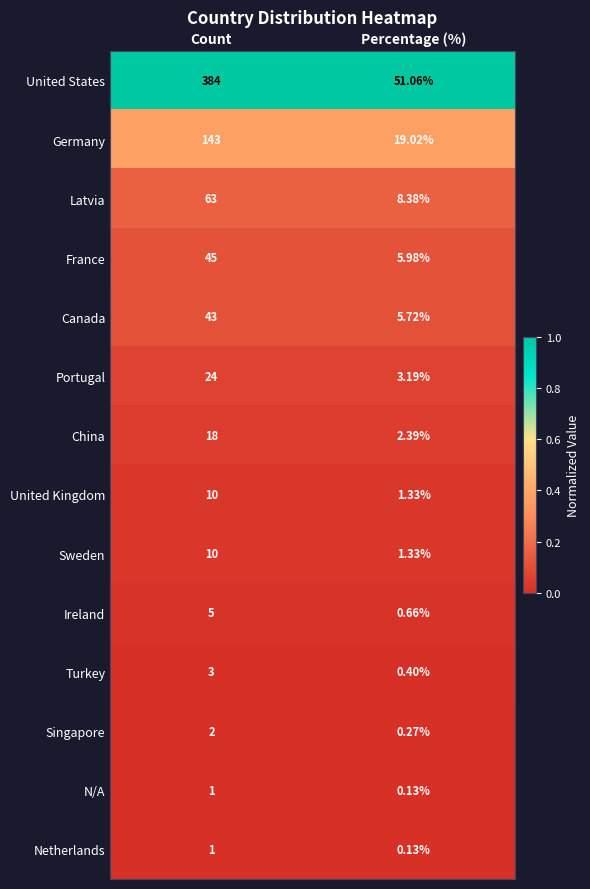

Between Count and Percentage (%), which series saw the biggest shift?

United States